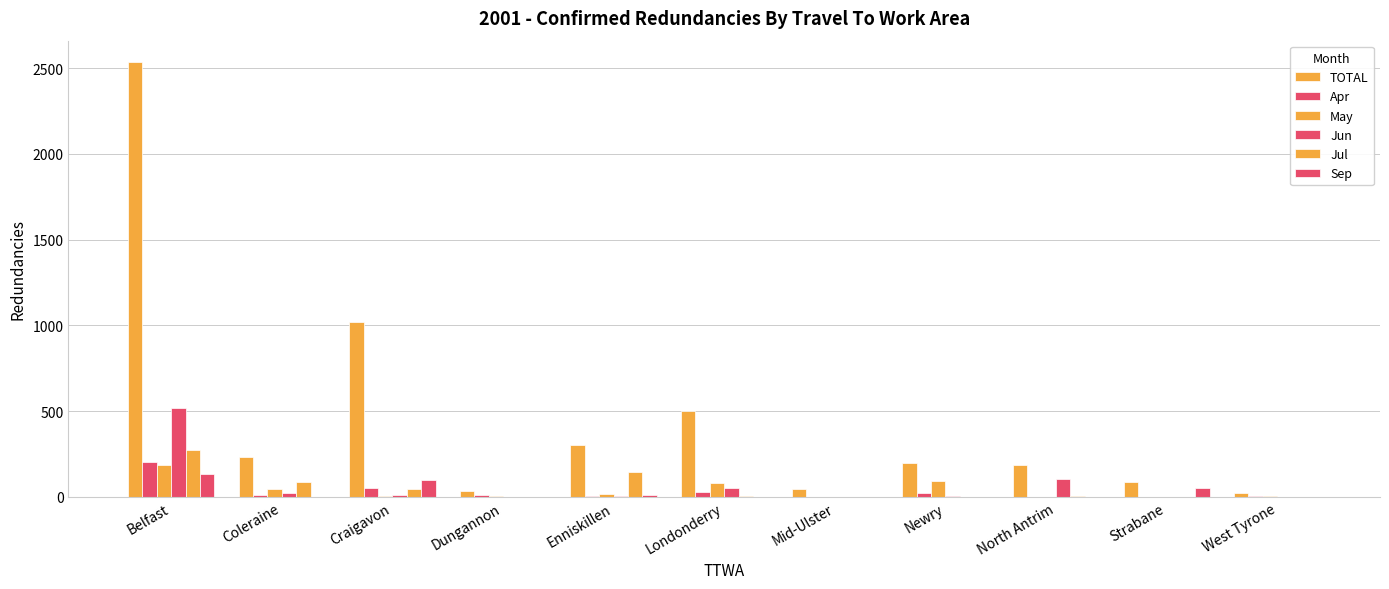

How many groups of bars are there?

11